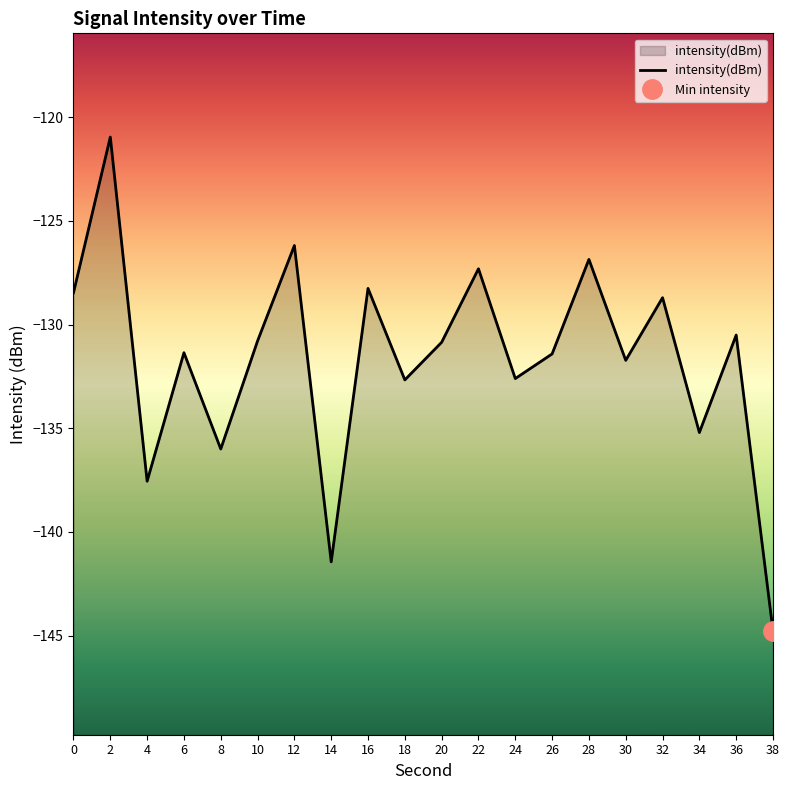

Reading right to left, list all the values displayed in this chart.

-144.8	-130.5	-135.2	-128.7	-131.7	-126.9	-131.4	-132.6	-127.3	-130.9	-132.7	-128.3	-141.4	-126.2	-130.8	-136.0	-131.4	-137.6	-121.0	-128.5